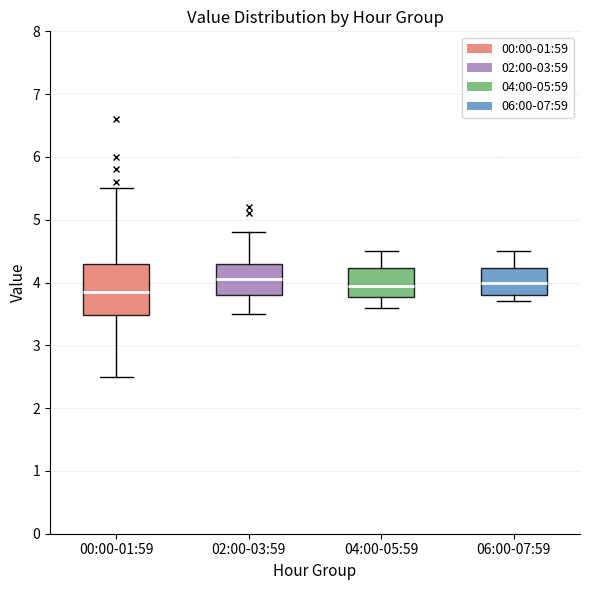

Reading left to right, transcribe this box plot: for each box, give where its median line is, the range the box spans, and where its two whiskers end, as read against the y-axis. The values are not printed on the chart, so give them approximately, as read against the axis.

00:00-01:59: median 3.9, box 3.5 to 4.3, whiskers 2.5 to 5.5
02:00-03:59: median 4.1, box 3.8 to 4.3, whiskers 3.5 to 4.8
04:00-05:59: median 4.0, box 3.8 to 4.2, whiskers 3.6 to 4.5
06:00-07:59: median 4.0, box 3.8 to 4.2, whiskers 3.7 to 4.5